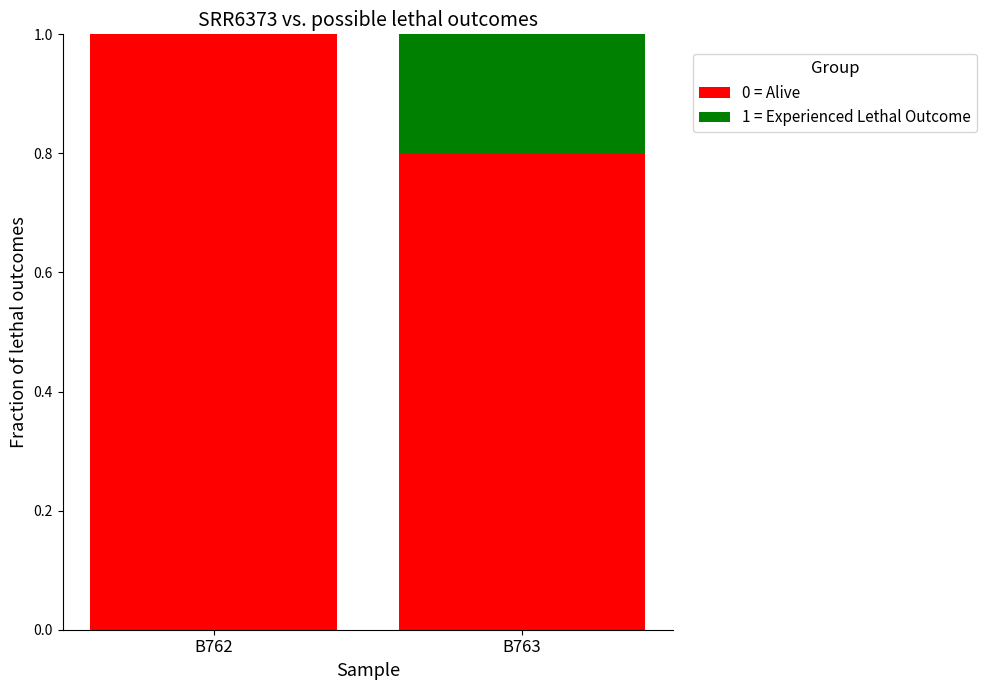

What is the total value across all series at B763?

1.0